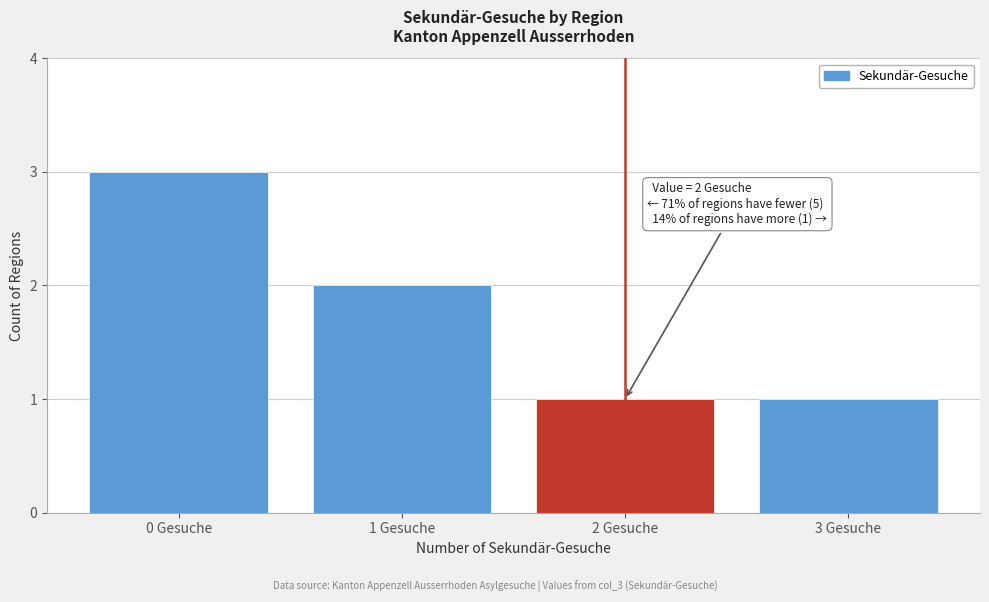

Reading right to left, transcribe all the data shown in this chart.

3 Gesuche=1	2 Gesuche=1	1 Gesuche=2	0 Gesuche=3